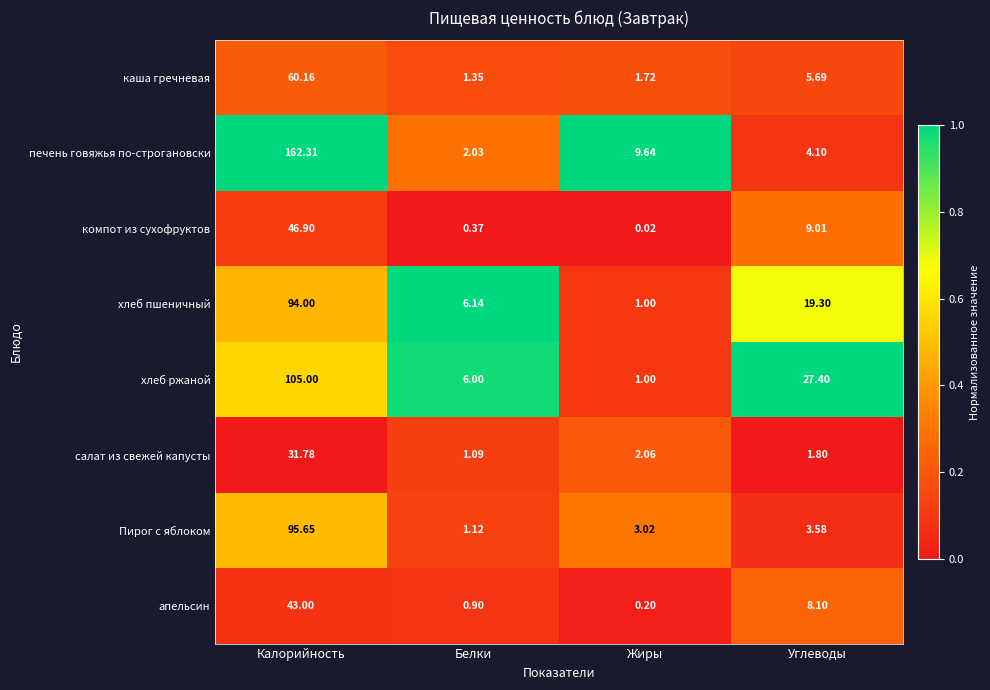

At which category does the chart reach its peak across all series?

Калорийность